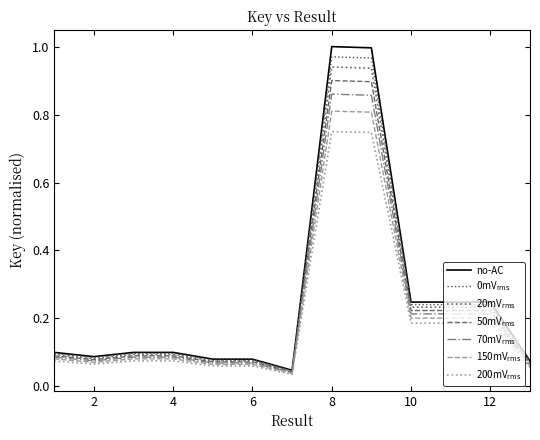

Which series has the widest spread of values?

no-AC